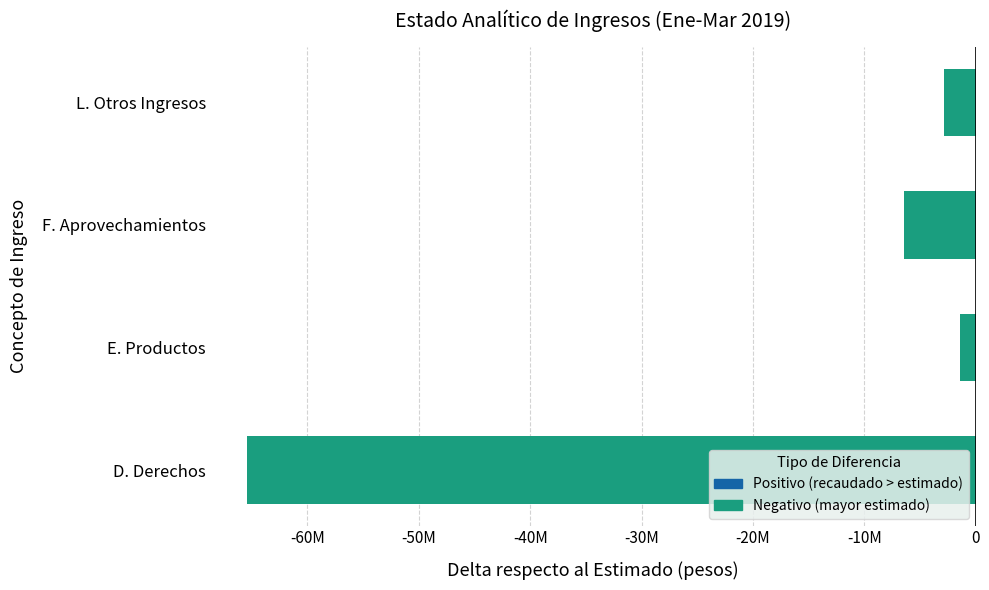

Does the chart contain any negative values?

Yes